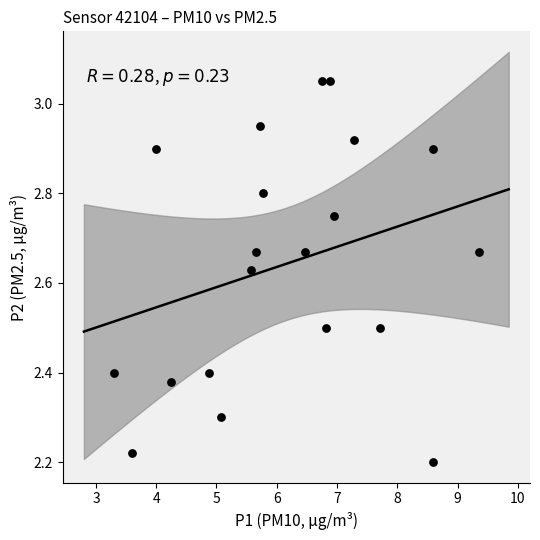

What is the range of X values (max minus min)?

6.0